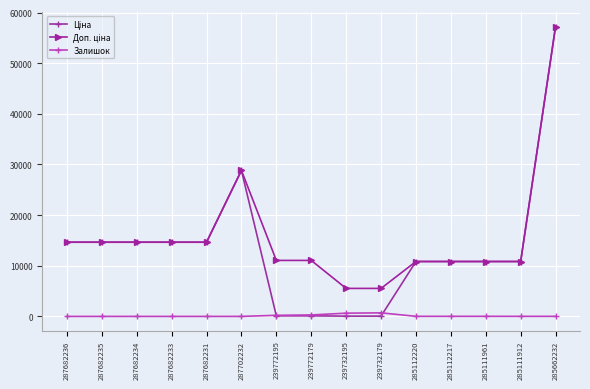

Where does the Залишок series first go above 15?

239772195